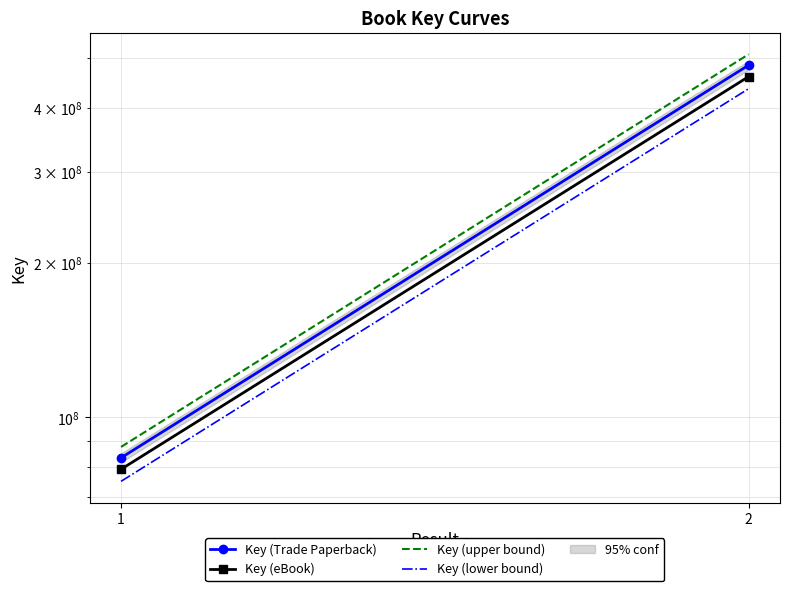

List the series in order of their peak value, lowest first.

Key (lower bound), Key (eBook), Key (Trade Paperback), Key (upper bound)